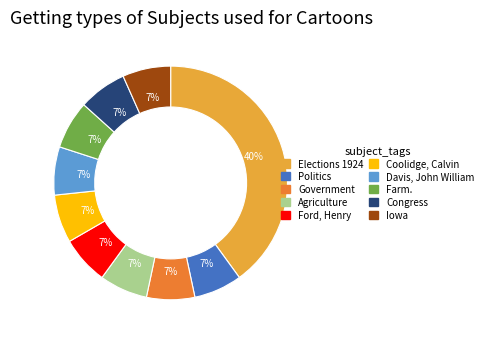

To the nearest percent, what portion does Coolidge, Calvin represent?

7%